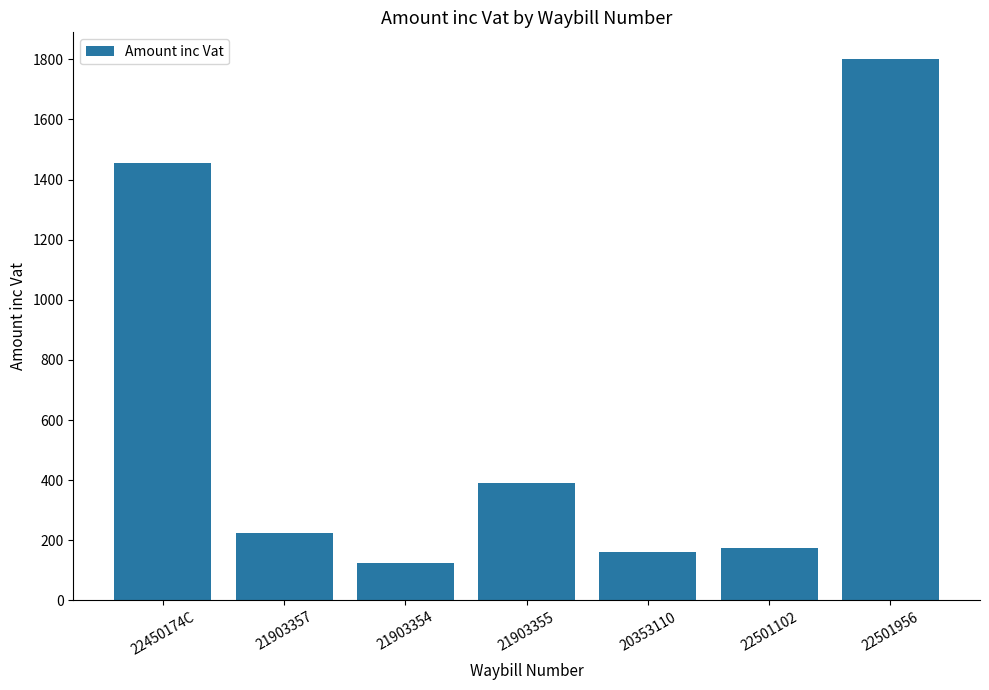

What is the label of the 1st bar from the left?

22450174C